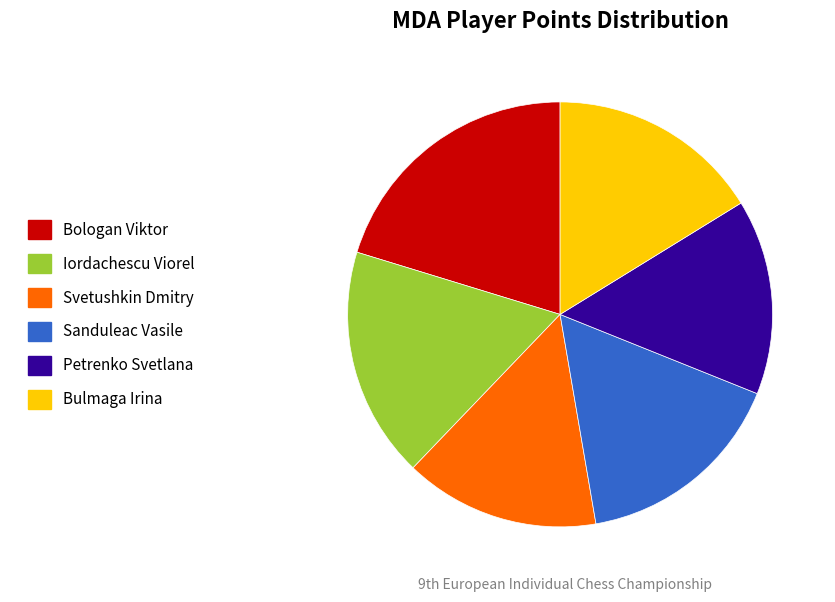

Between Bulmaga Irina and Bologan Viktor, which is larger?

Bologan Viktor